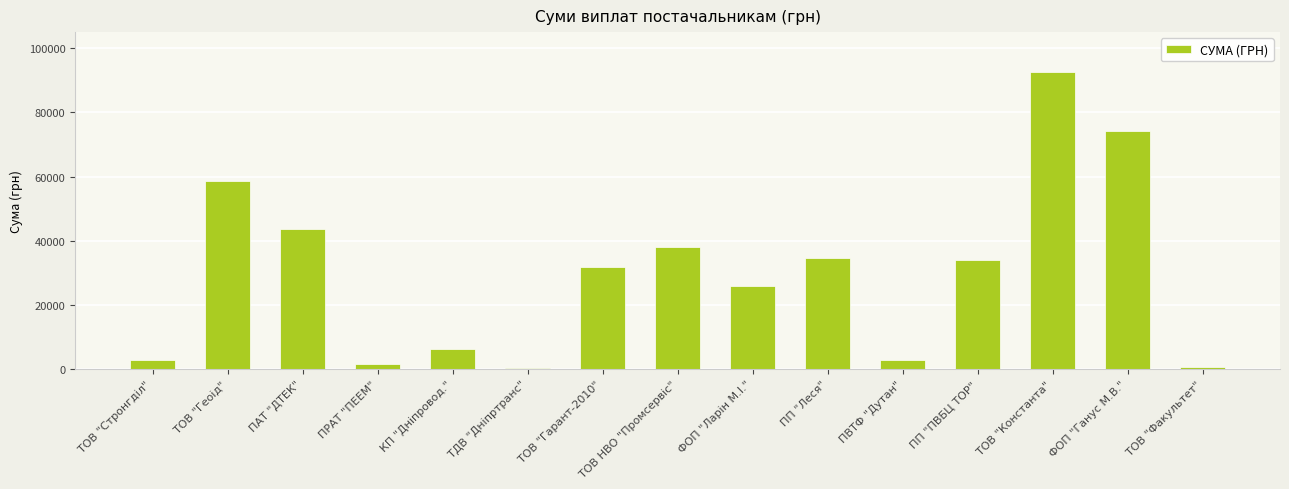

What is the ratio of the value at ПП "ПВБЦ ТОР" to the value at ФОП "Ганус М.В."?

0.5